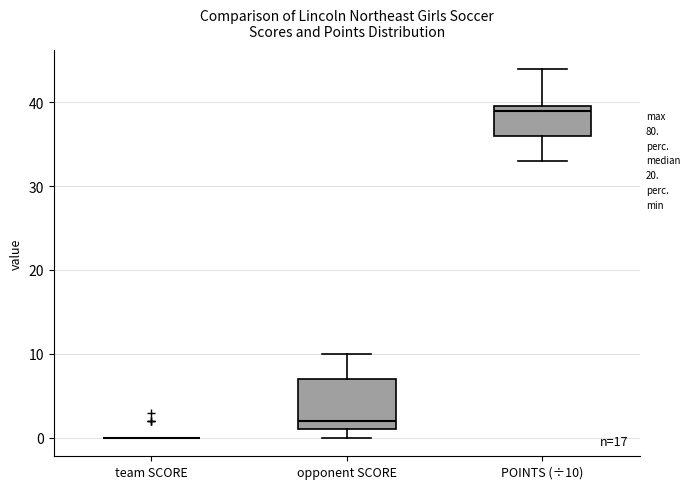

Reading left to right, transcribe this box plot: for each box, give where its median line is, the range the box spans, and where its two whiskers end, as read against the y-axis. The values are not printed on the chart, so give them approximately, as read against the axis.

team SCORE: box collapsed to a line at 0, whiskers 0 to 0
opponent SCORE: median 2, box 1 to 7, whiskers 0 to 10
POINTS (÷10): median 39, box 36 to 40, whiskers 33 to 44